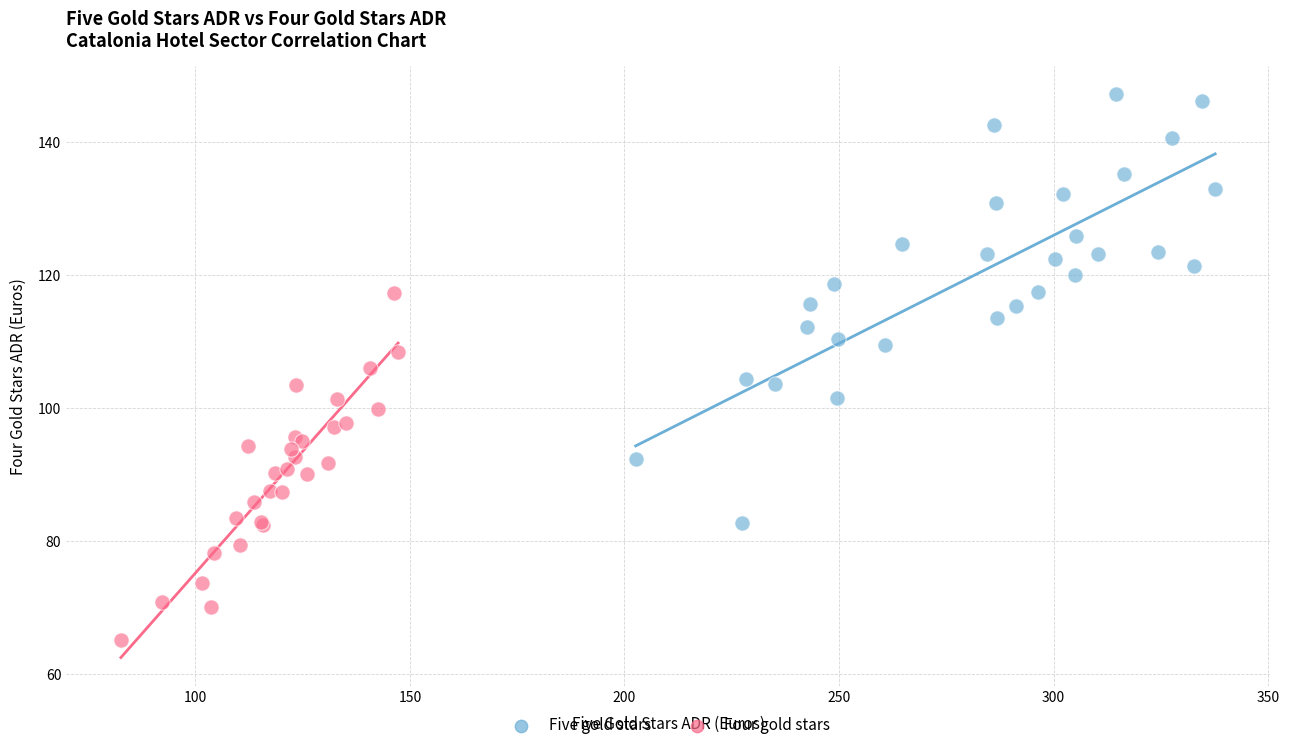

Which series has the widest spread of Y values?

Five gold stars